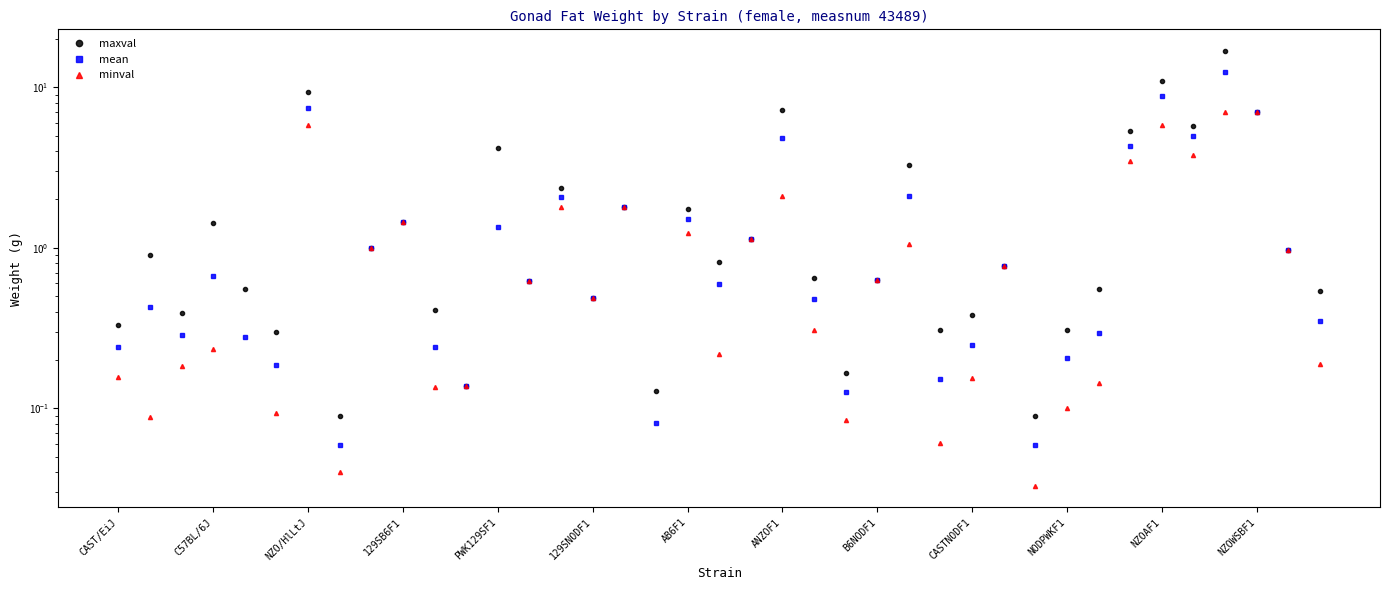

Which series has the widest spread of values?

maxval